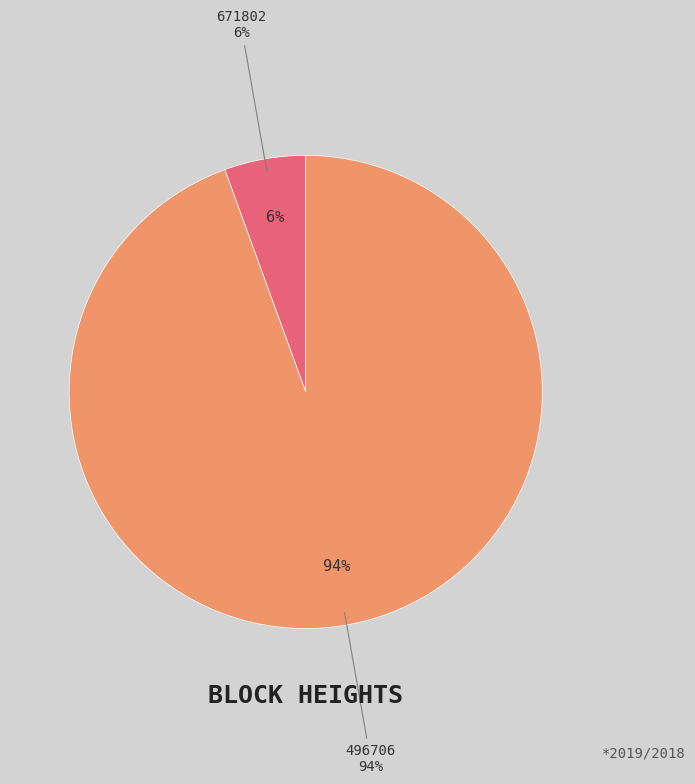

What percentage is the 671802 slice, to the nearest percent?

6%